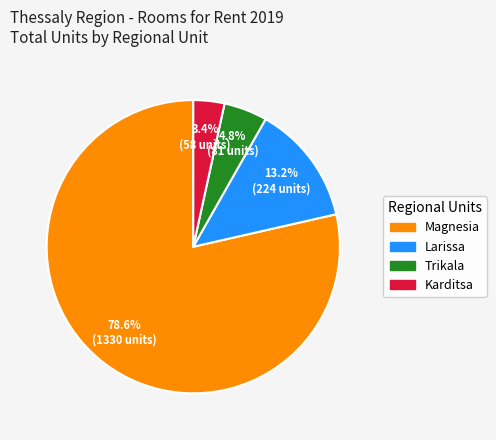

Approximately how many times larger is the value at Trikala compared to Larissa?

0.4